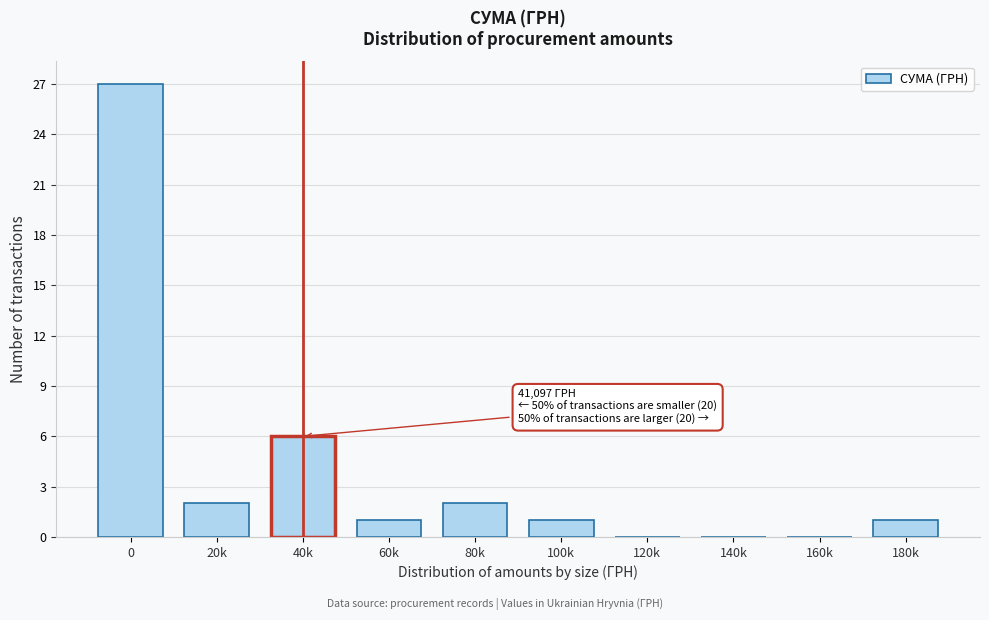

Reading left to right, what are all the values shown in this chart?

0=27	20k=2	40k=6	60k=1	80k=2	100k=1	120k=0	140k=0	160k=0	180k=1